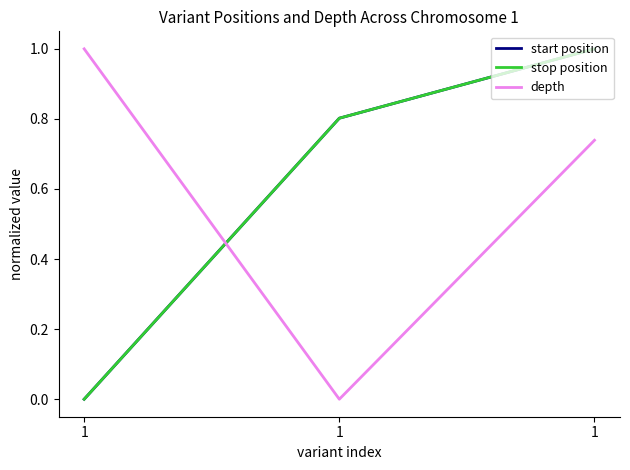

Rank the series at 1 from lowest to highest value.

start position, stop position, depth